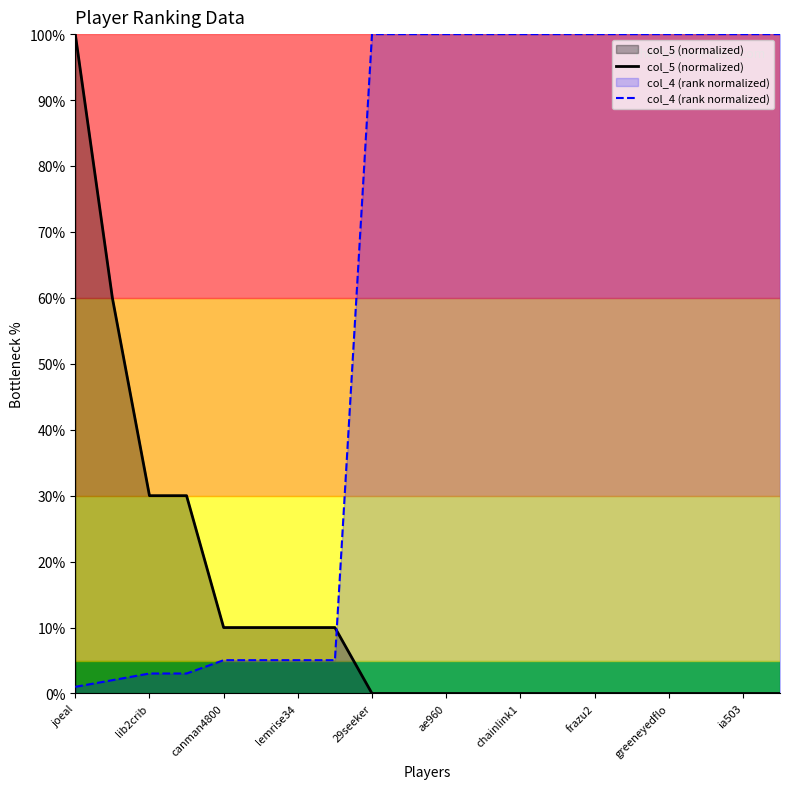

How many lines are shown in the chart?

2